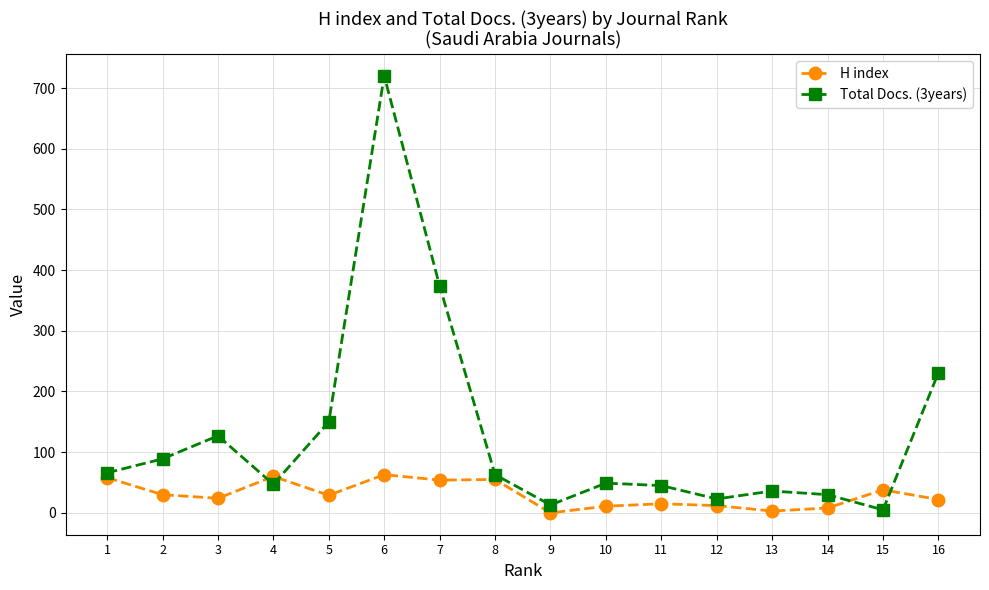

What is the difference between the maximum and minimum values in the H index series?

63